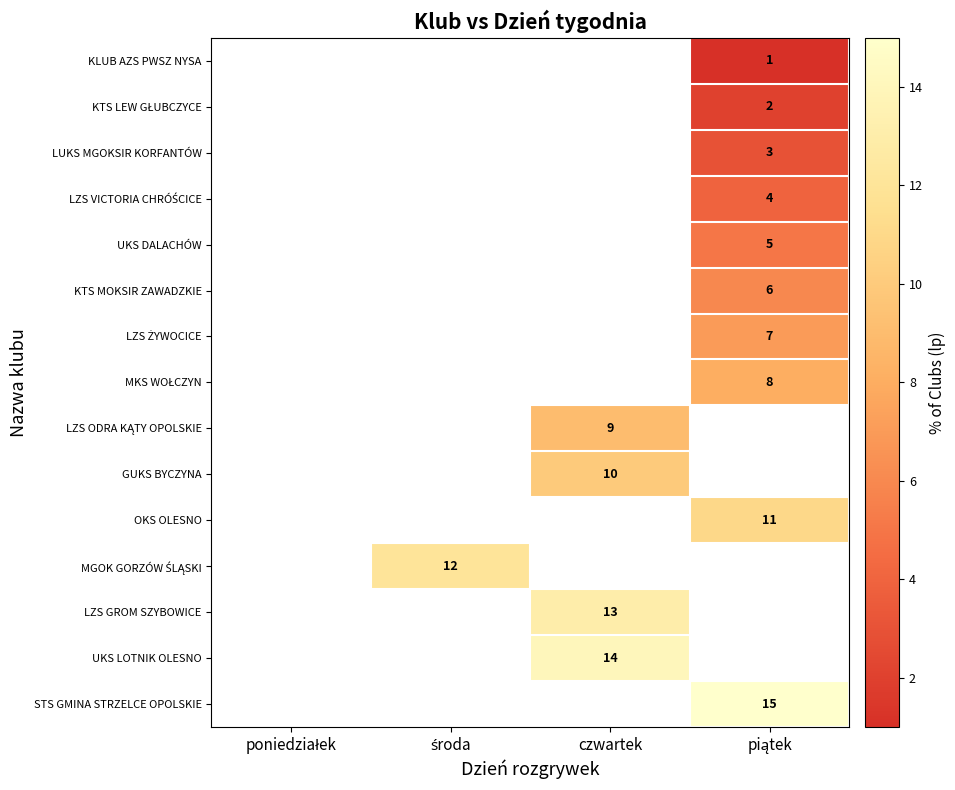

Which series has the largest total across all categories?

STS GMINA STRZELCE OPOLSKIE